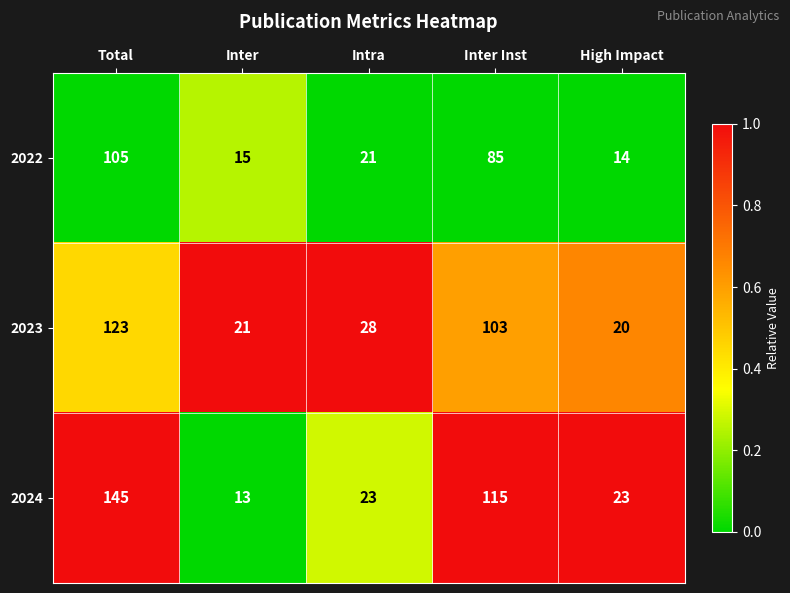

Reading left to right, extract all data points from this chart.

2022: 105	15	21	85	14
2023: 123	21	28	103	20
2024: 145	13	23	115	23